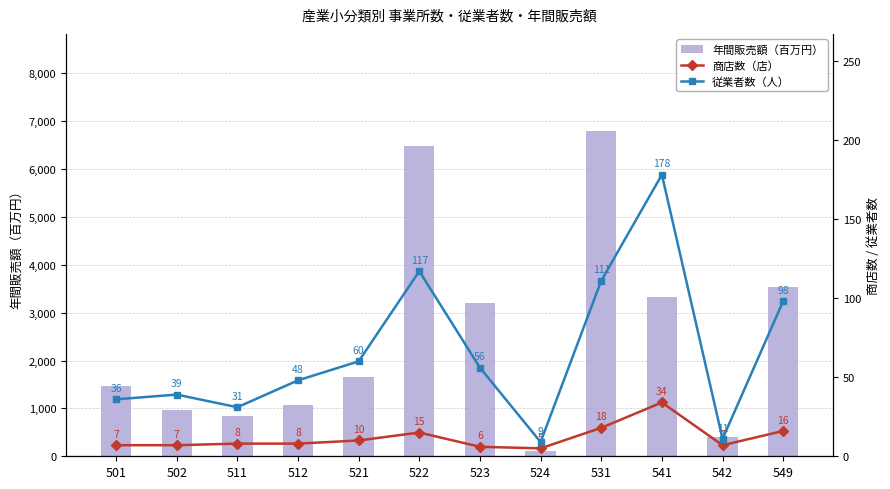

Is it true that 商店数（店） equals 5 at 524?

True